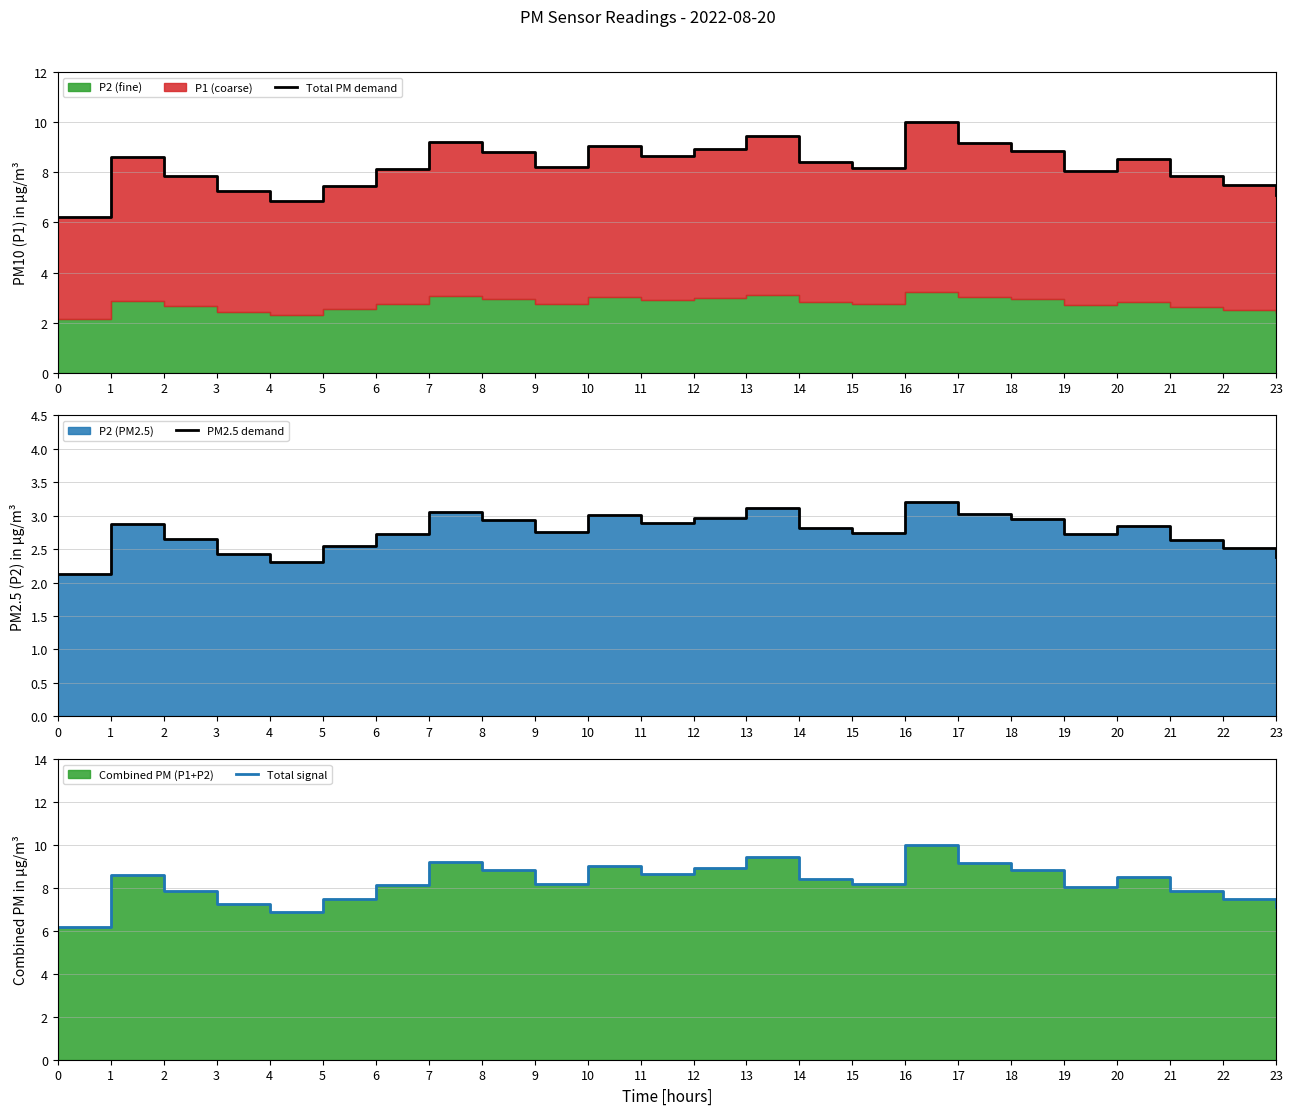

What is the value of the PM2.5 demand point at the 23rd from the left?

2.5